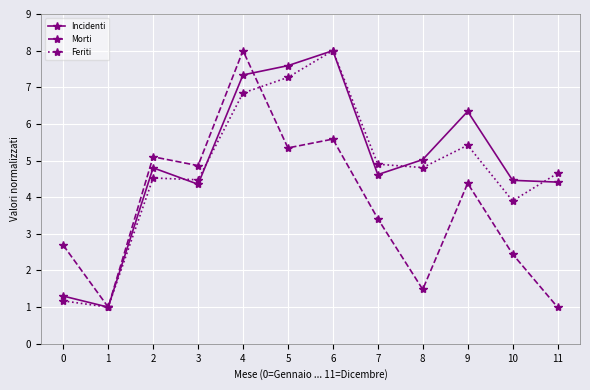

How many lines are shown in the chart?

3